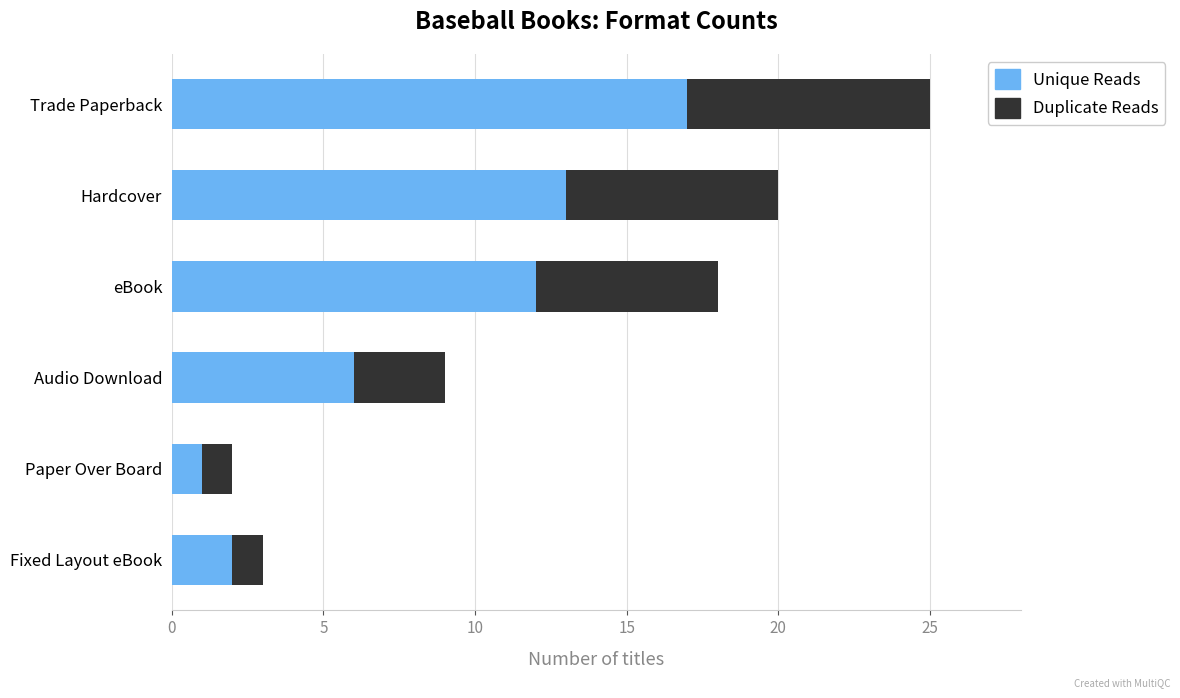

List the labels in order of Unique Reads value, largest first.

Trade Paperback, Hardcover, eBook, Audio Download, Fixed Layout eBook, Paper Over Board